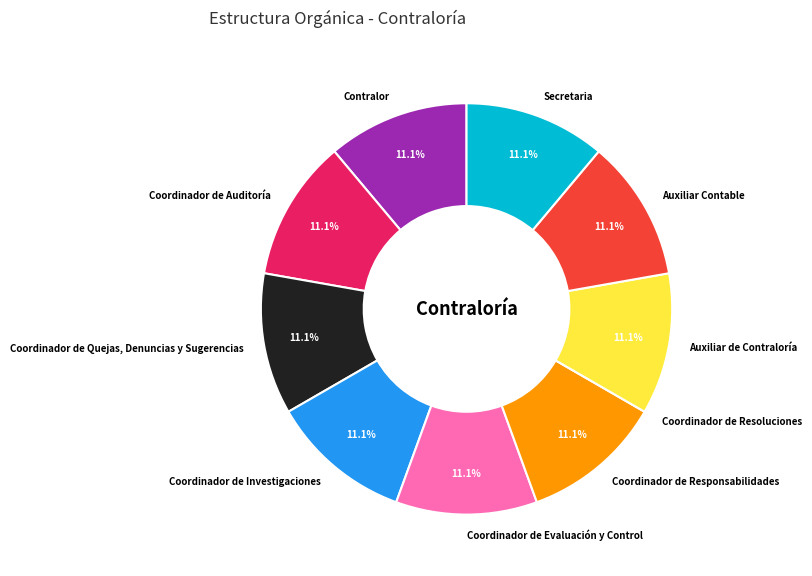

How much of the chart is everything except Auxiliar Contable?

88.9%